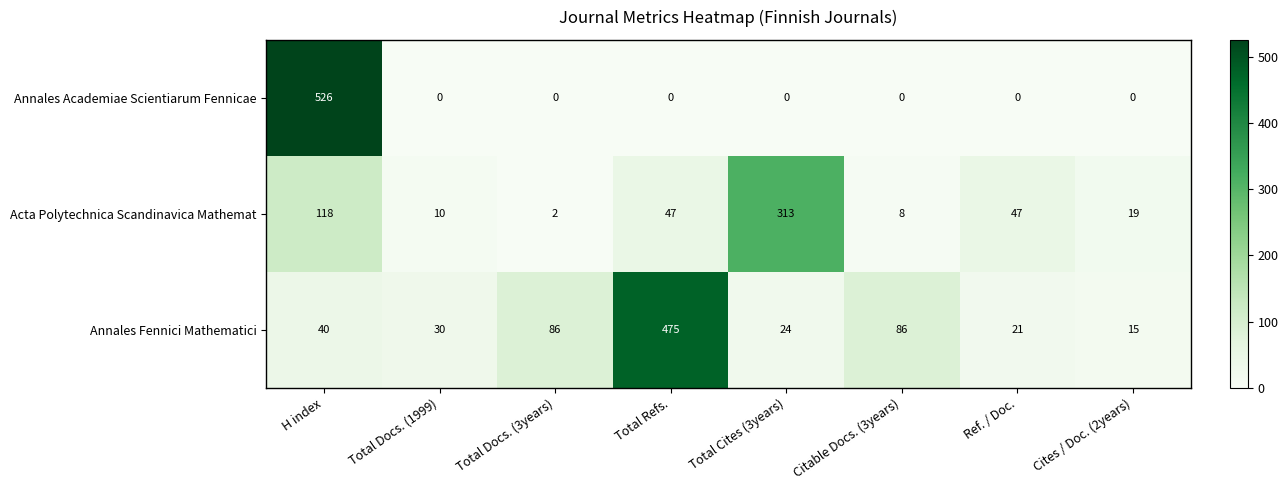

Reading left to right, what are all the values shown in this chart?

Annales Academiae Scientiarum Fennicae: H index=526	Total Docs. (1999)=0	Total Docs. (3years)=0	Total Refs.=0	Total Cites (3years)=0	Citable Docs. (3years)=0	Ref. / Doc.=0	Cites / Doc. (2years)=0
Acta Polytechnica Scandinavica Mathemat: H index=118	Total Docs. (1999)=10	Total Docs. (3years)=2	Total Refs.=47	Total Cites (3years)=313	Citable Docs. (3years)=8	Ref. / Doc.=47	Cites / Doc. (2years)=19
Annales Fennici Mathematici: H index=40	Total Docs. (1999)=30	Total Docs. (3years)=86	Total Refs.=475	Total Cites (3years)=24	Citable Docs. (3years)=86	Ref. / Doc.=21	Cites / Doc. (2years)=15